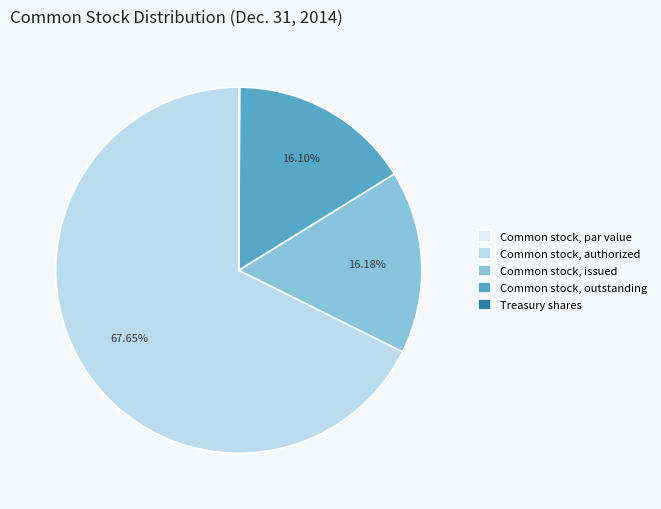

Which slice is the largest?

Common stock, authorized